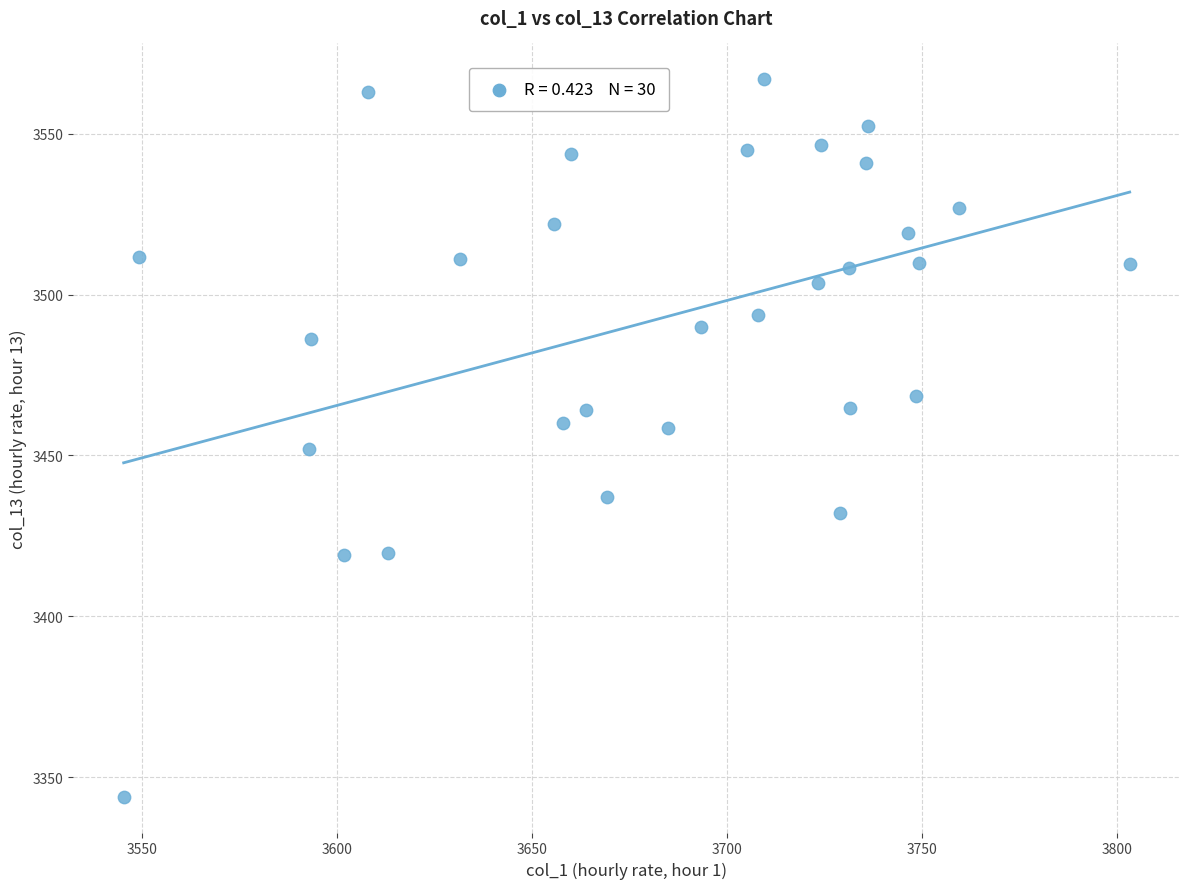

What is the range of X values (max minus min)?

257.8